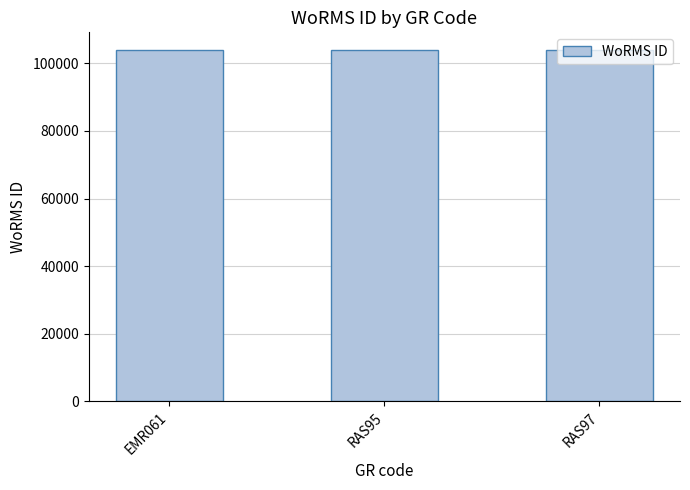

What is the ratio of the value at RAS95 to the value at EMR061?

1.0